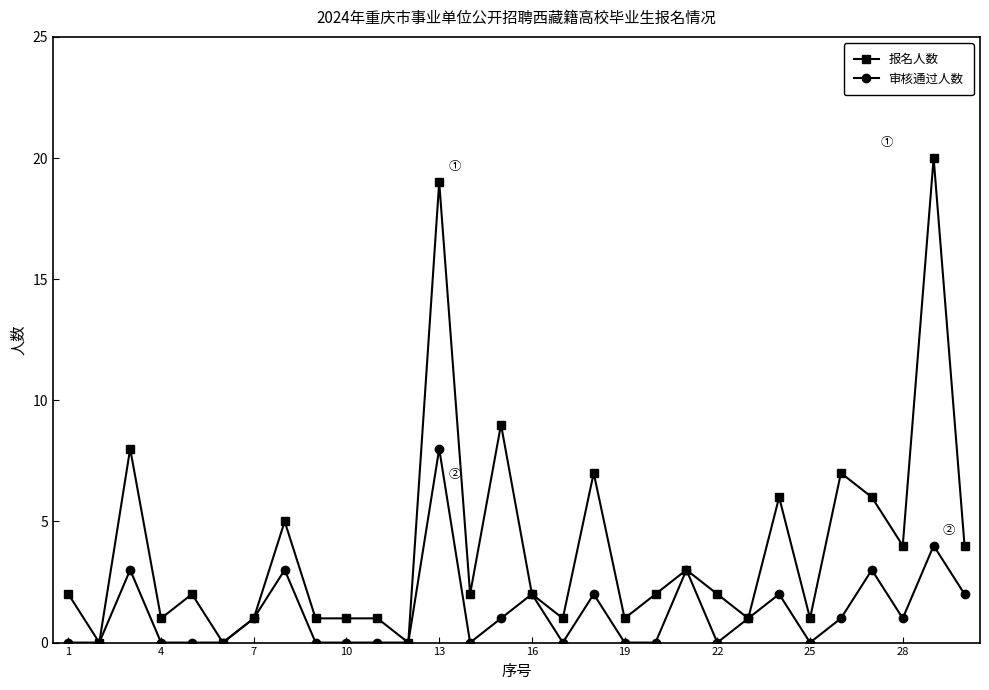

Which series has the largest total across all categories?

报名人数